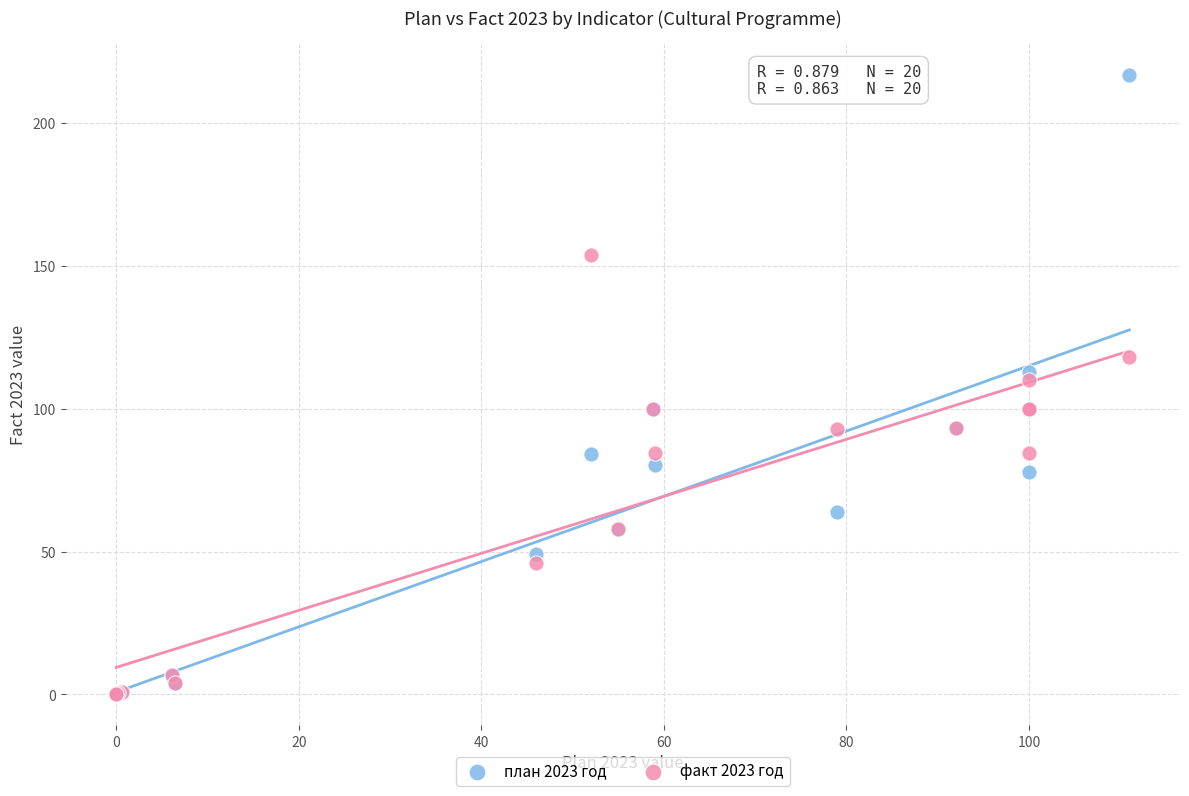

What are all the series names shown in the legend?

план 2023 год, факт 2023 год